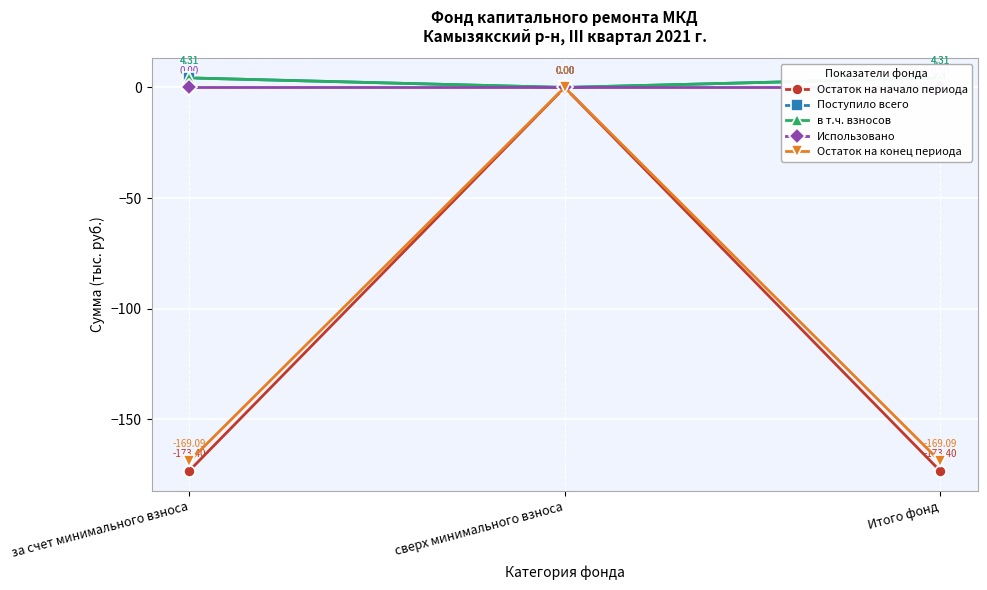

What is the difference between the highest and lowest values at Итого фонд?

177.7